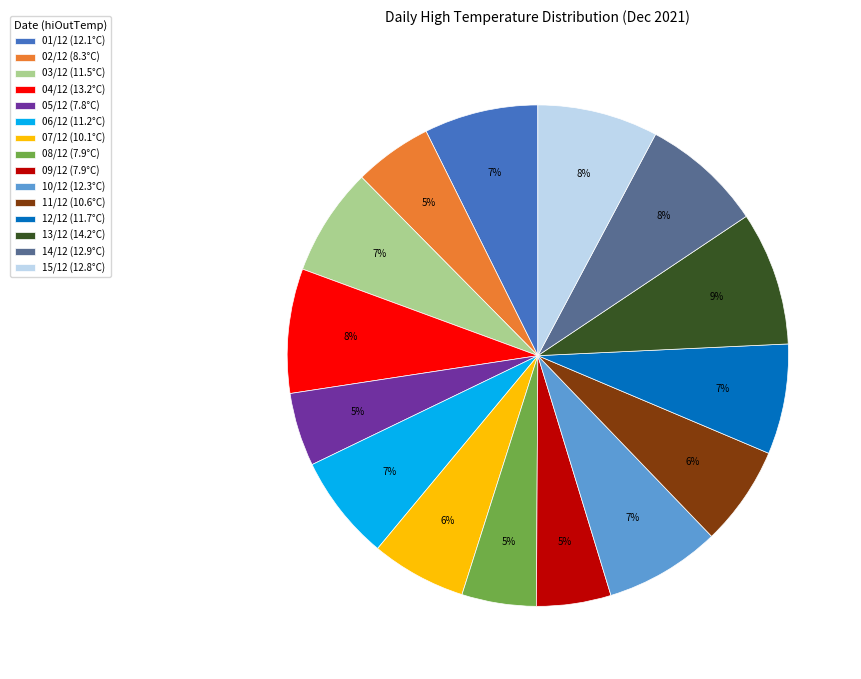

What percentage is the 03/12 slice, to the nearest percent?

7%